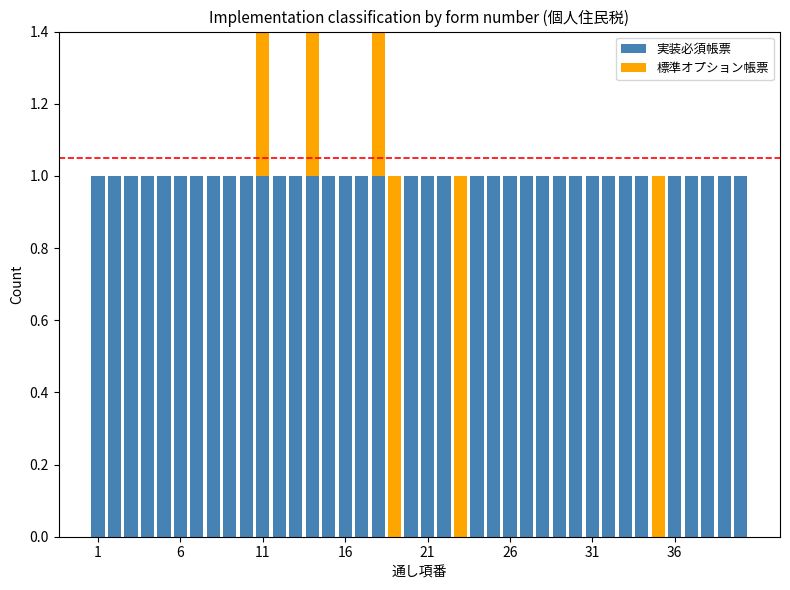

What is the difference between the second highest and second lowest values in the 標準オプション帳票 series?

1